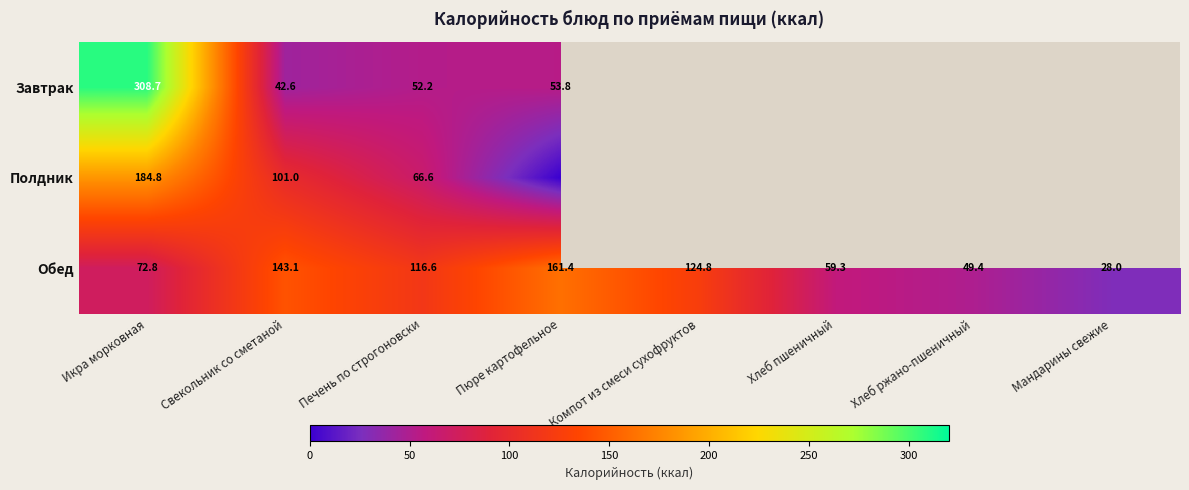

The Обед series shows 254.7 at Пюре картофельное. True or false?

False